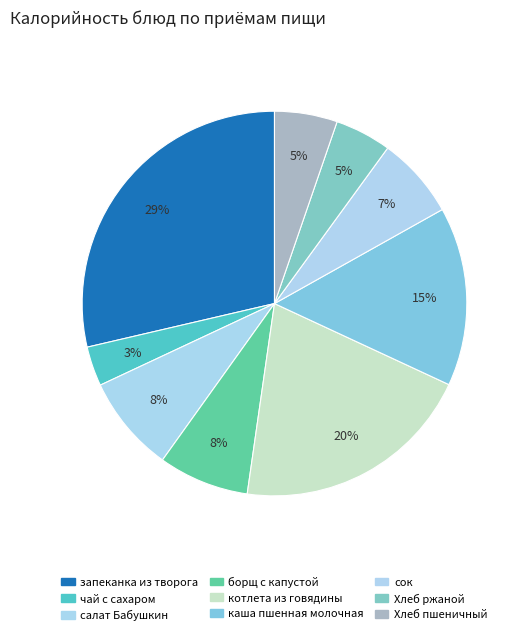

To the nearest percent, what percentage of the pie is чай с сахаром?

3%